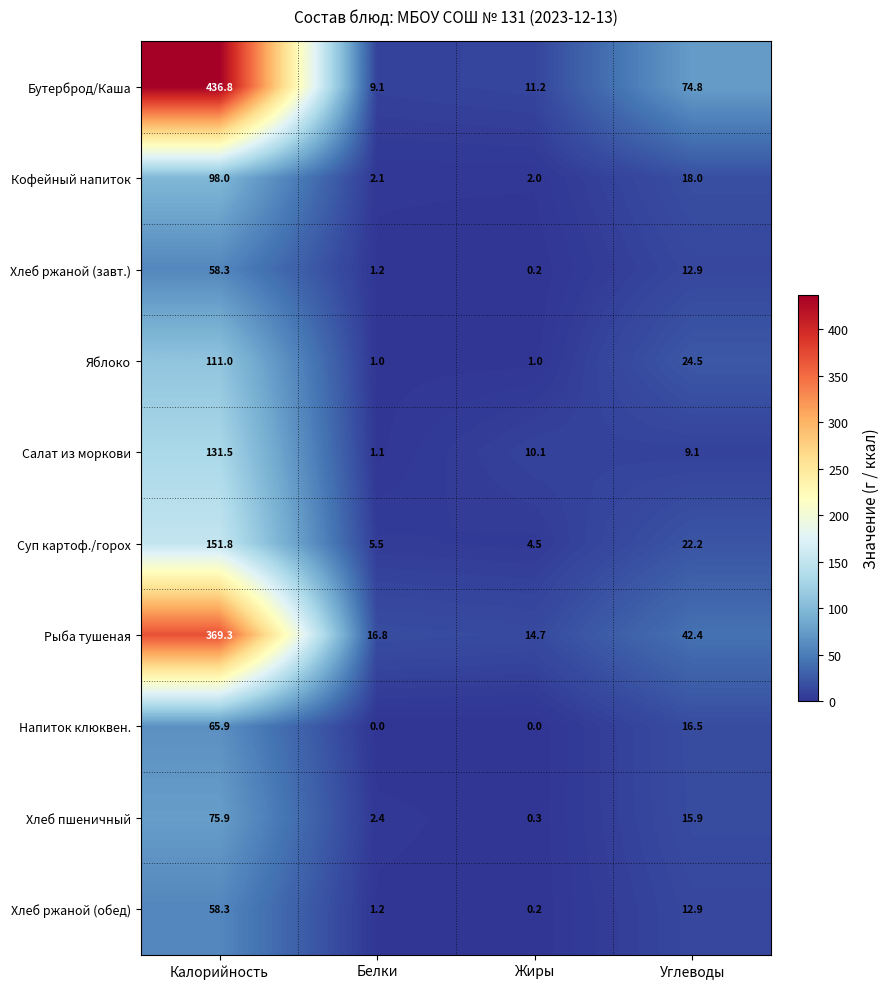

What is the minimum value for Суп картоф./горох?

4.5